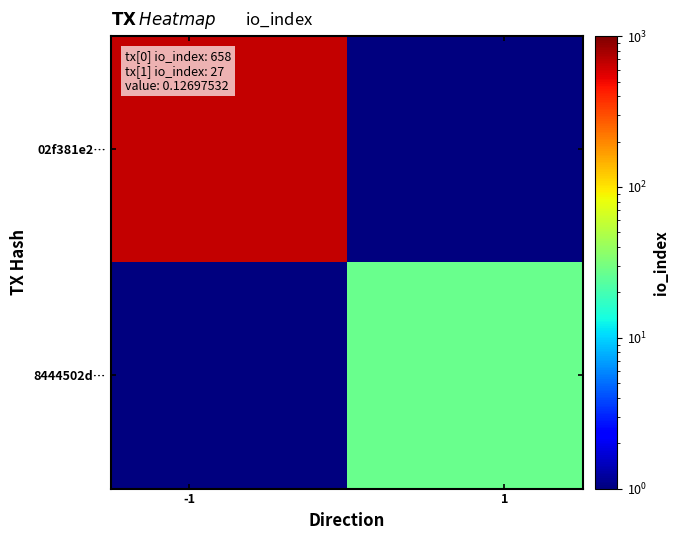

What is the smallest value displayed?

0.1